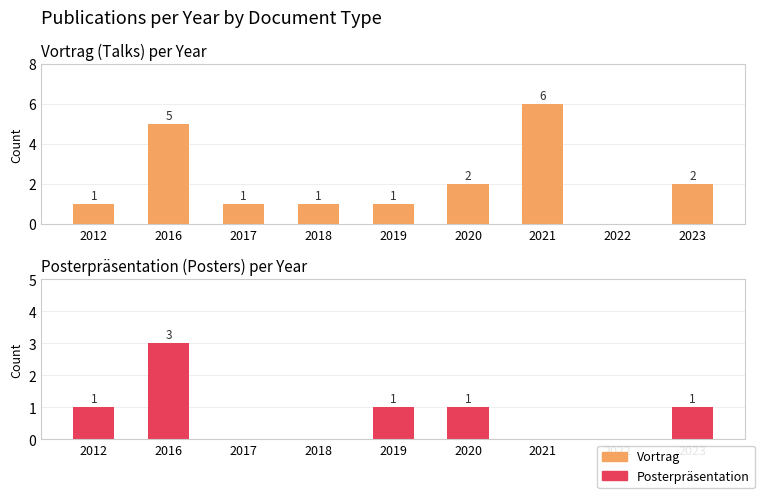

At how many categories does at least one series exceed 1?

4